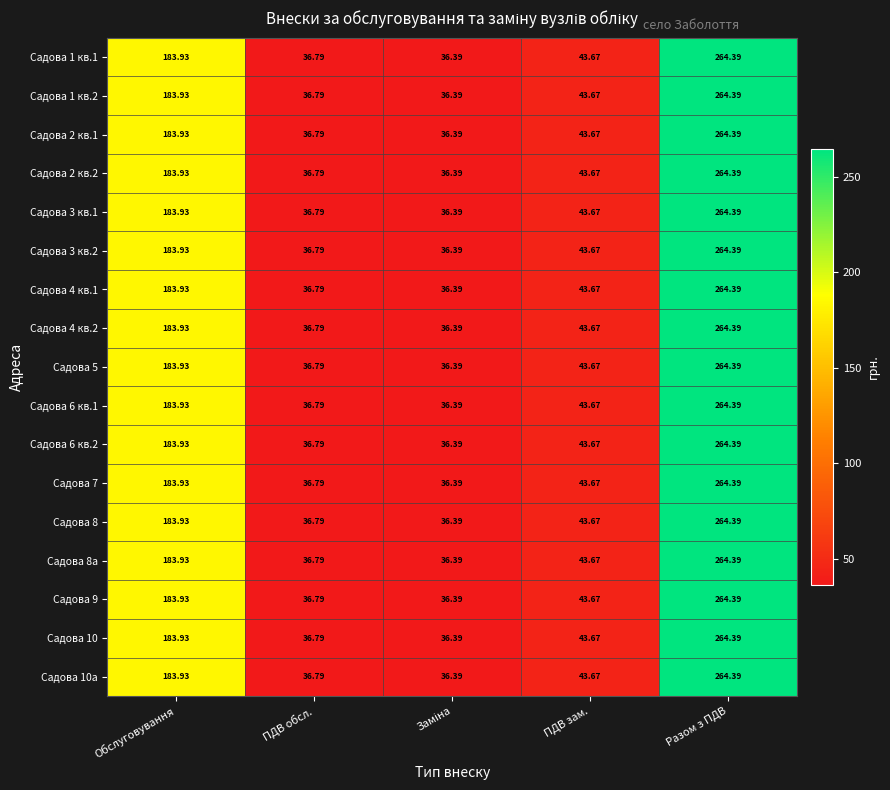

At which category is the sum across all series the highest?

Разом з ПДВ